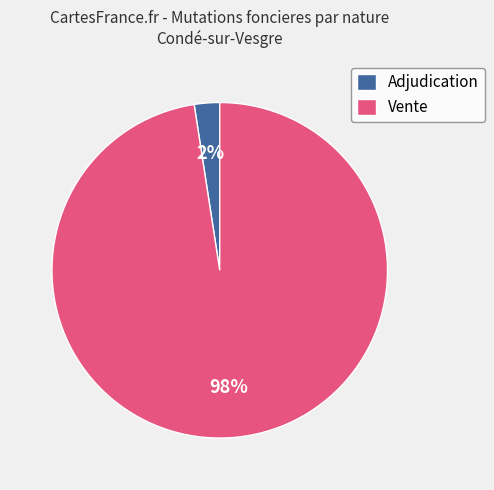

Count the number of slices in the pie.

2